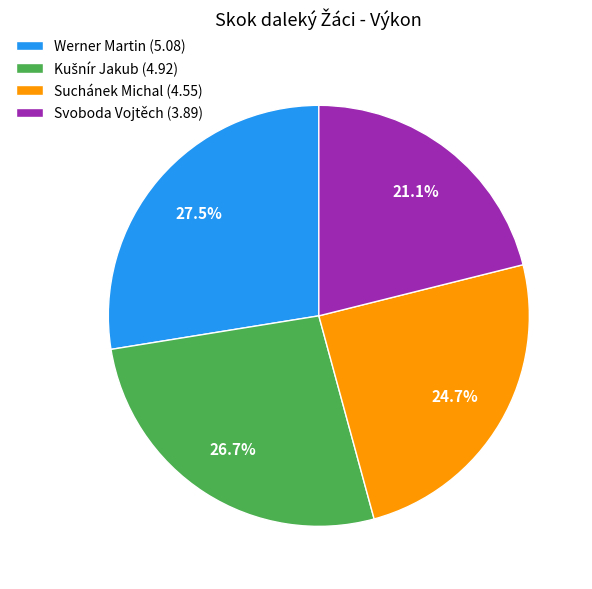

The Suchánek Michal slice represents 31% of the pie. True or false?

False